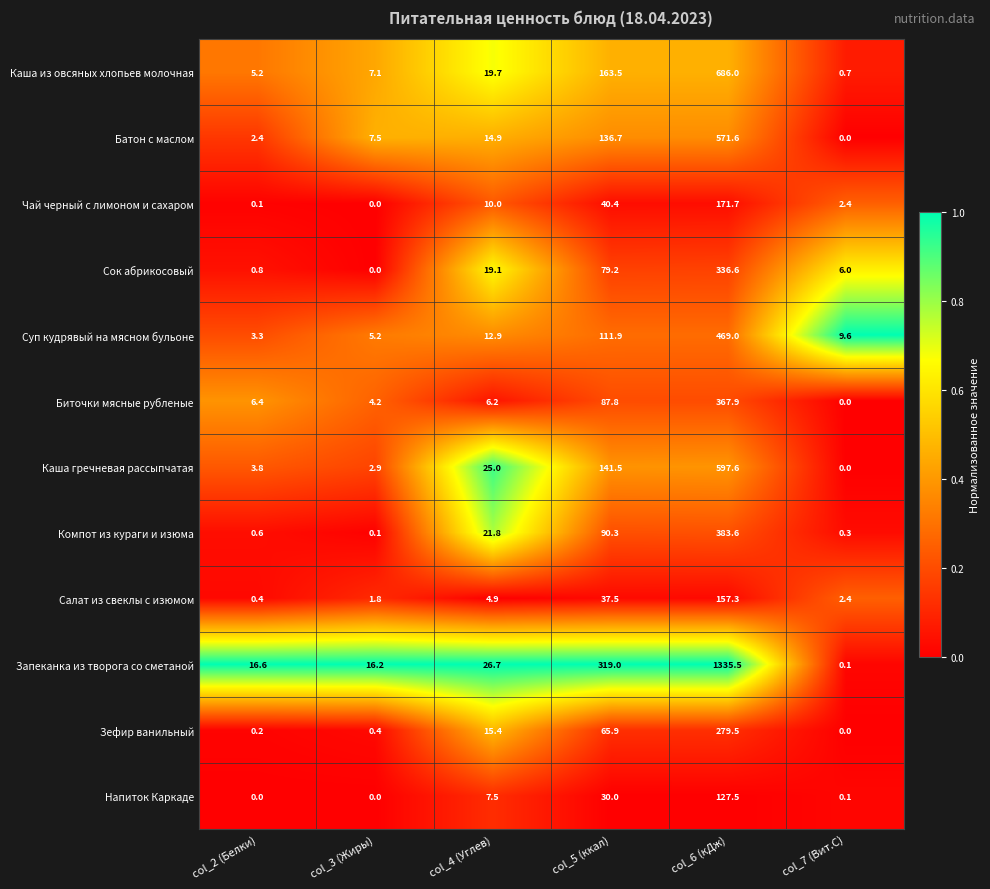

Which series has the largest range (max minus min)?

Запеканка из творога со сметаной